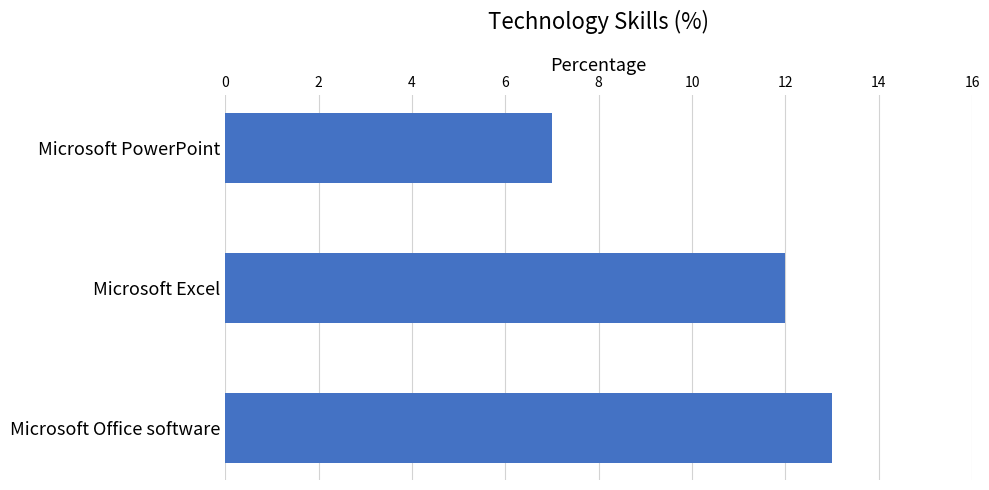

The chart shows a value of 12 at Microsoft PowerPoint. True or false?

False